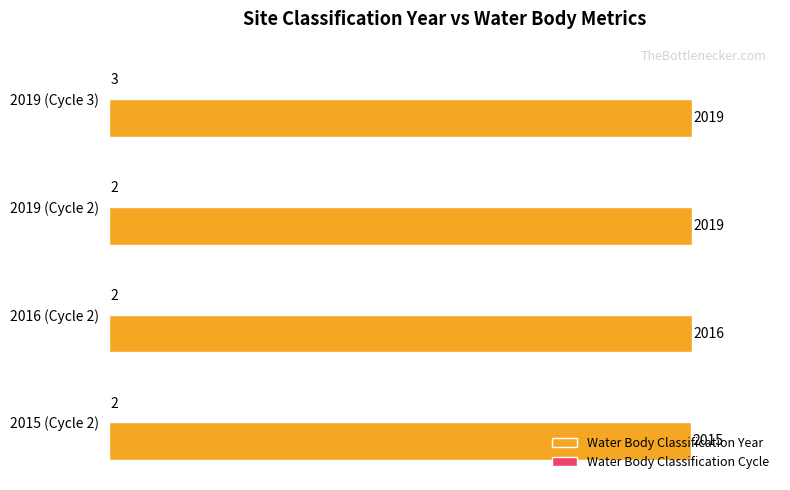

How many data points does each series have?

4